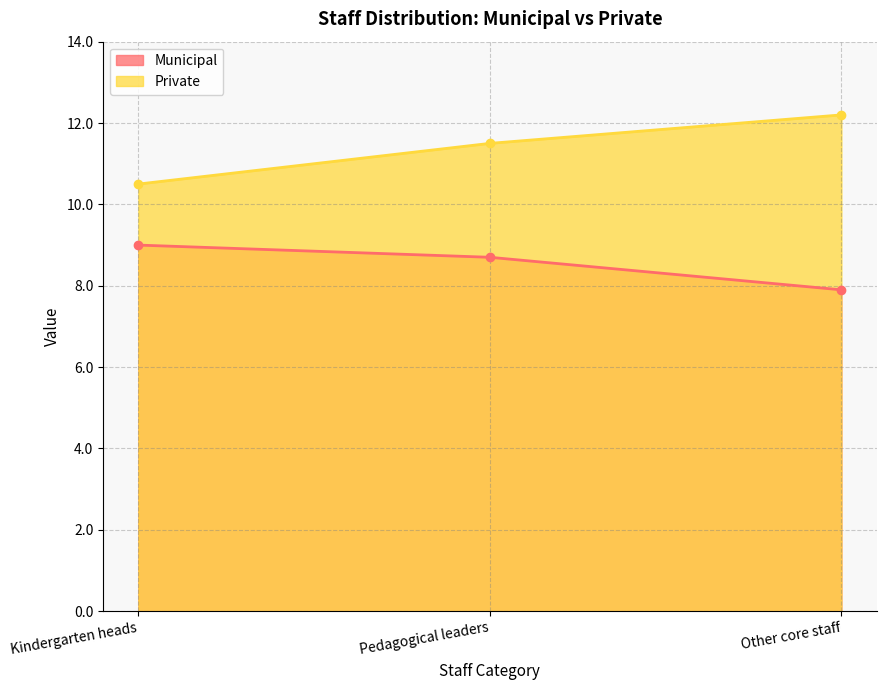

How many Municipal values are between 7 and 9?

3